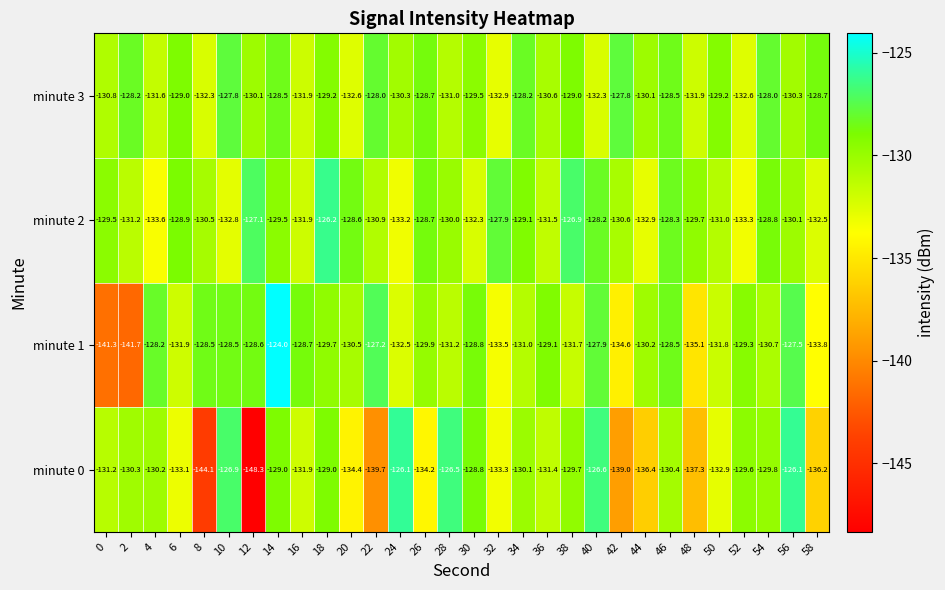

True or false: minute 2 has a value of -130.6 at 42.

True